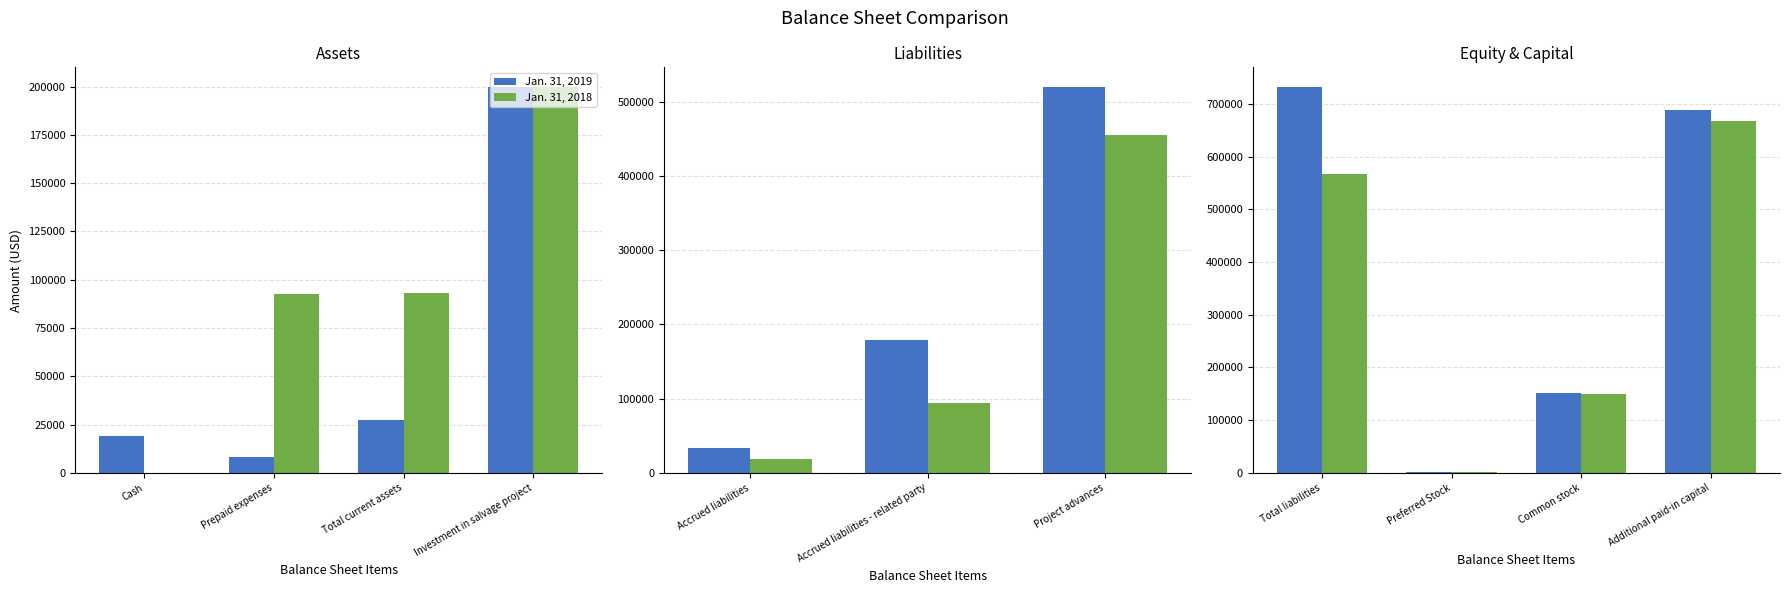

Which series changed the most between Preferred Stock and Common stock?

Jan. 31, 2019